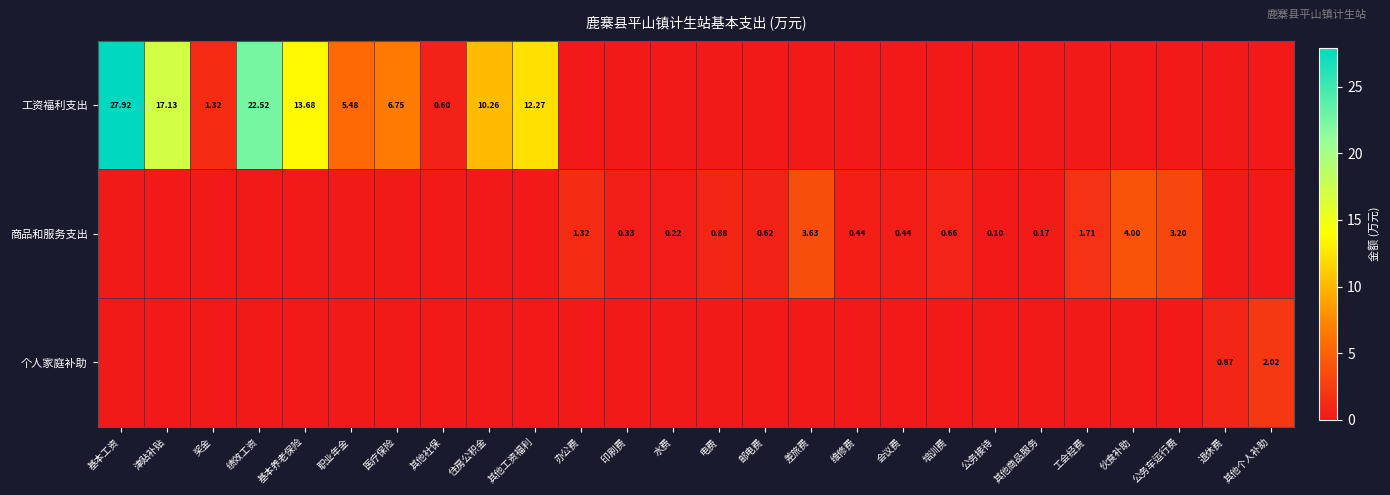

Which category has the highest value across all series?

基本工资